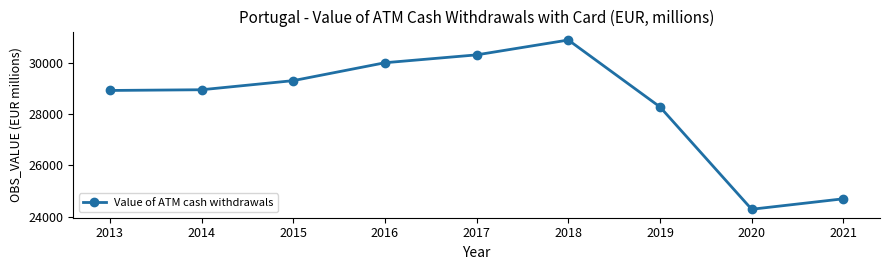

How many values are below 28953?

4